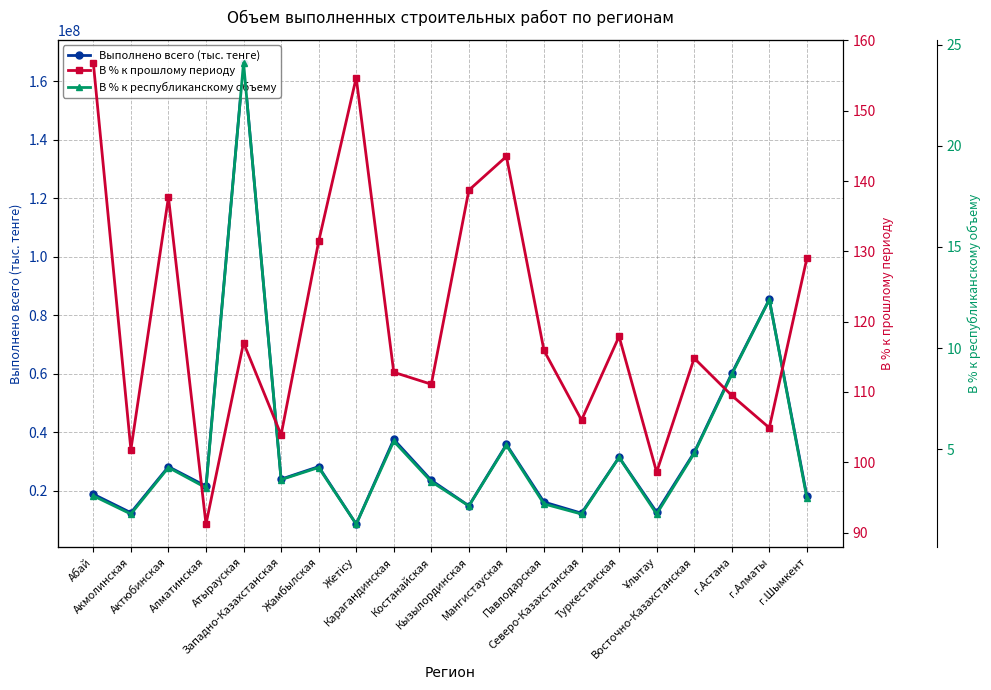

Which label corresponds to the largest value in the chart?

Атырауская